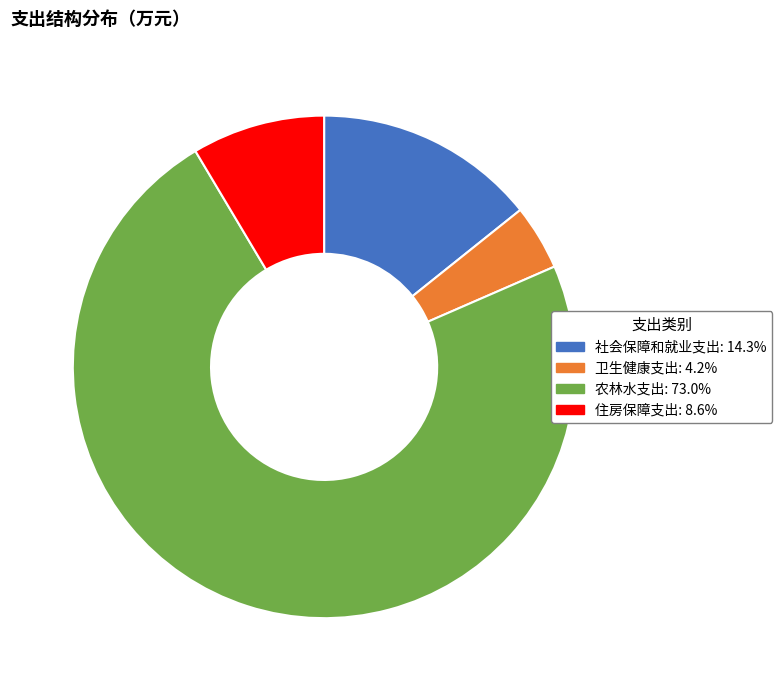

Does 农林水支出 represent more than half of the total?

Yes